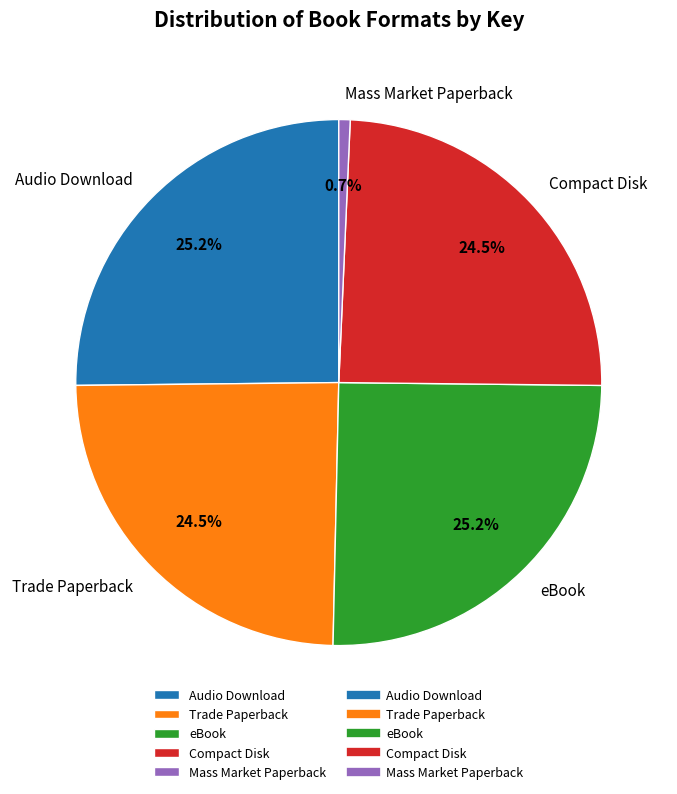

Which category has the smallest portion of the pie?

Mass Market Paperback